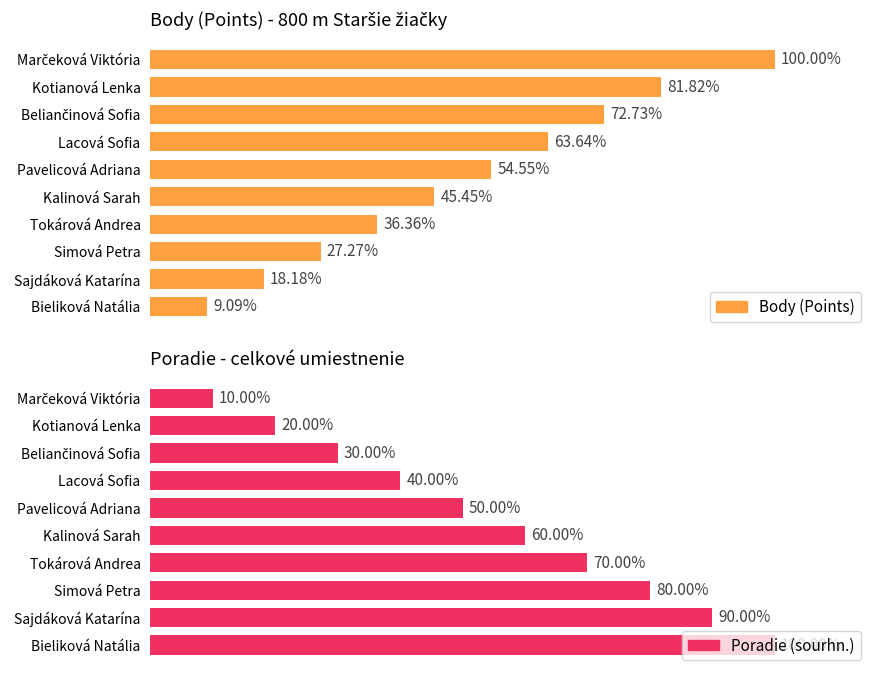

The Poradie (sourhn.) series shows 70.0 at Tokárová Andrea. True or false?

True